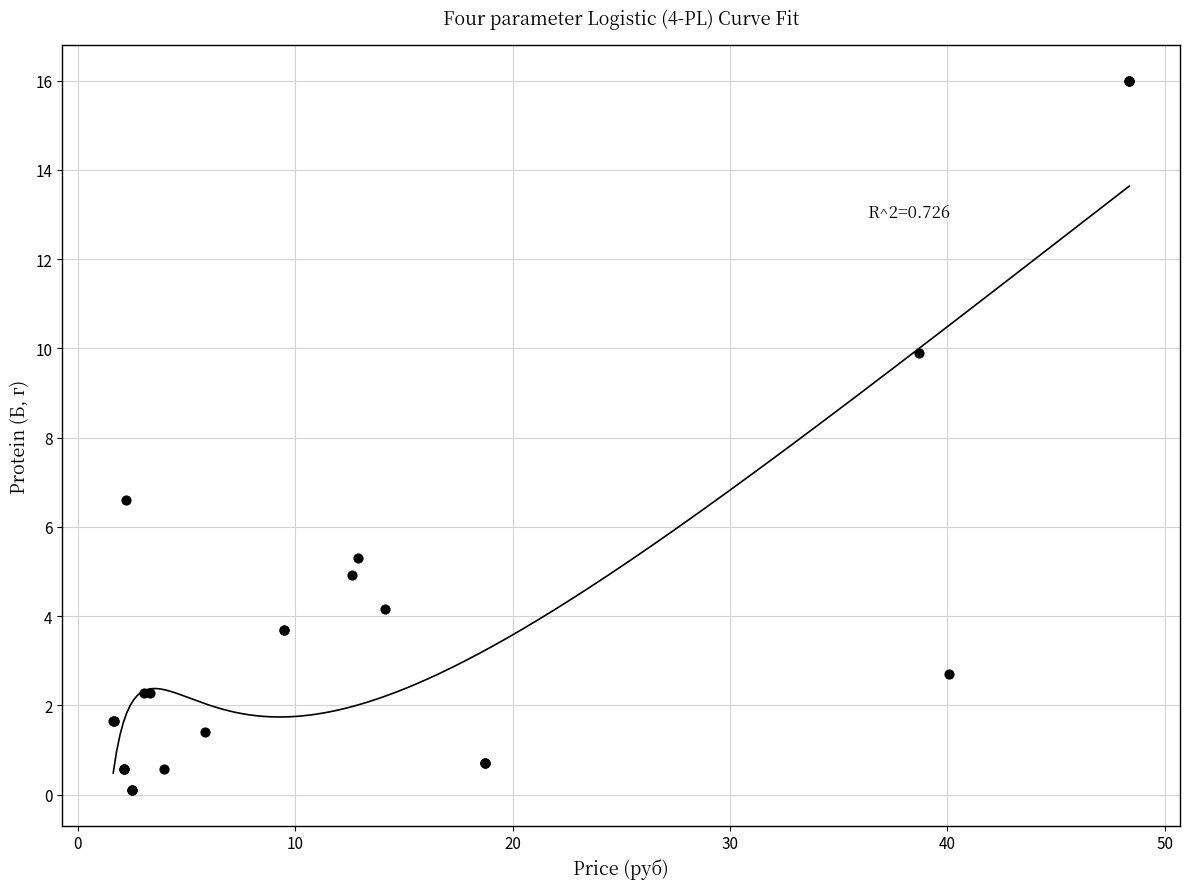

What Y value in the scatter plot is closest to 8?

6.6